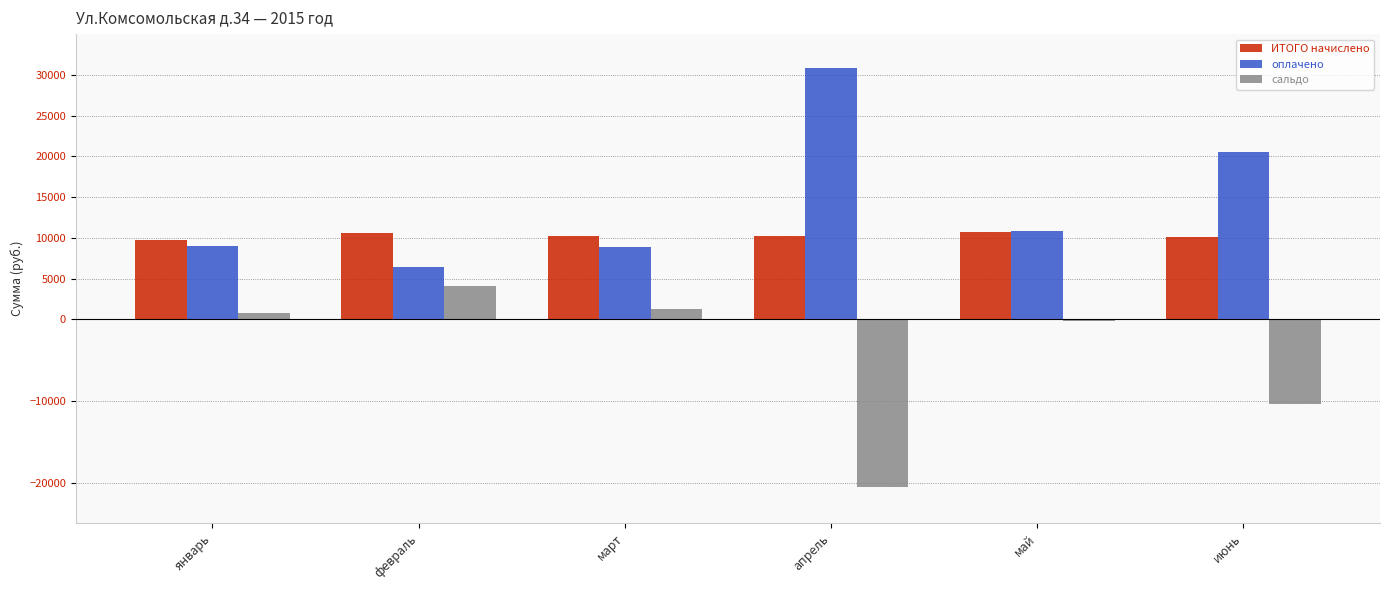

Which category has the highest value across all series?

апрель